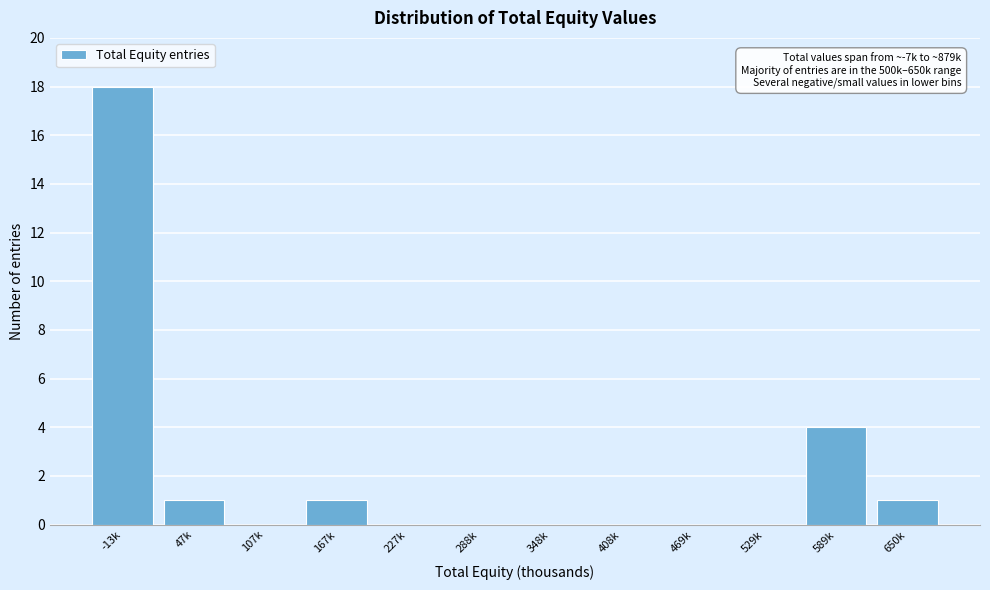

Reading left to right, list all the values displayed in this chart.

-13k=18	47k=1	107k=0	167k=1	227k=0	288k=0	348k=0	408k=0	469k=0	529k=0	589k=4	650k=1